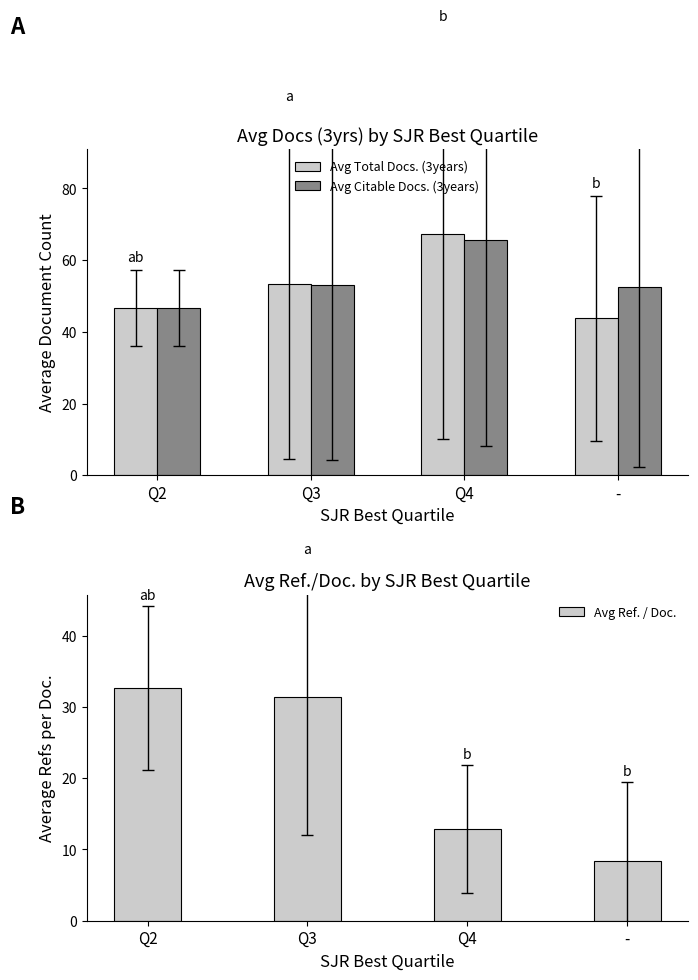

What is the value of the Avg Ref. / Doc. bar at the 1st from the left?

32.7